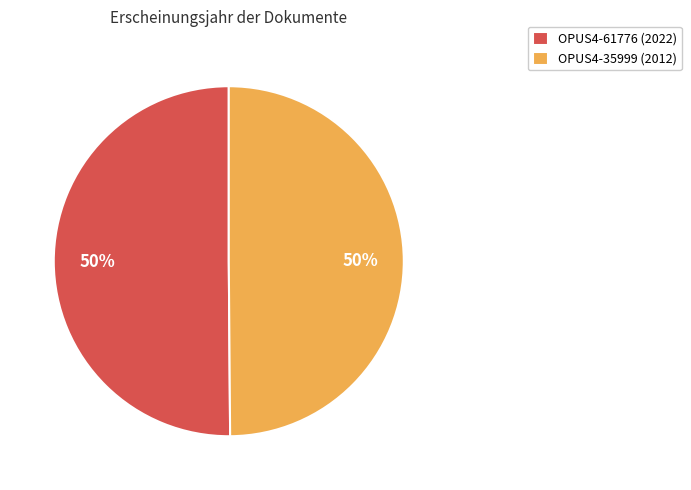

To the nearest percent, what is the combined percentage of OPUS4-61776 (2022) and OPUS4-35999 (2012)?

100%